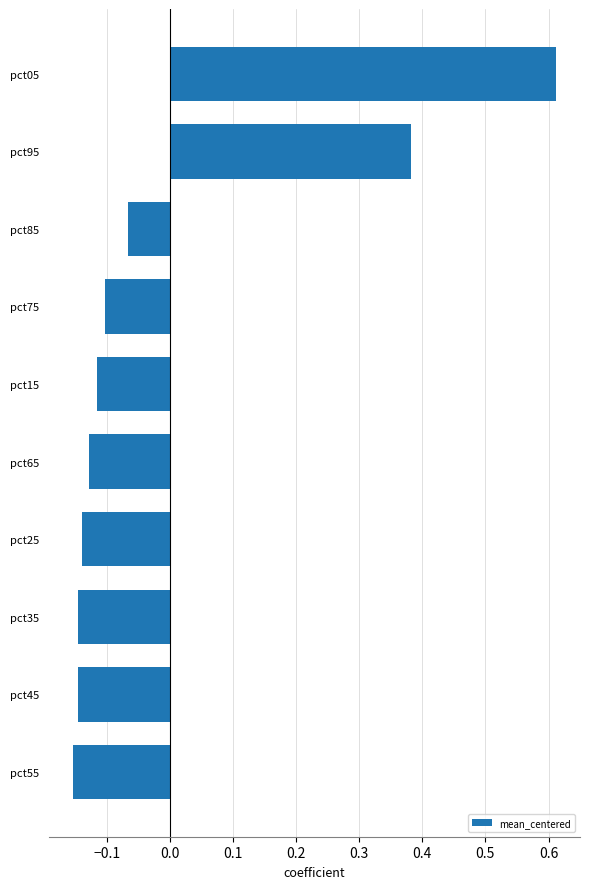

Is it true that the value at pct25 is -0.2?

False